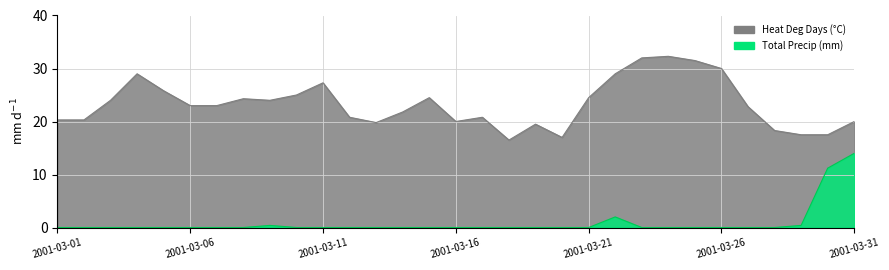

The Total Precip series shows 0.0 at 2001-03-24. True or false?

True